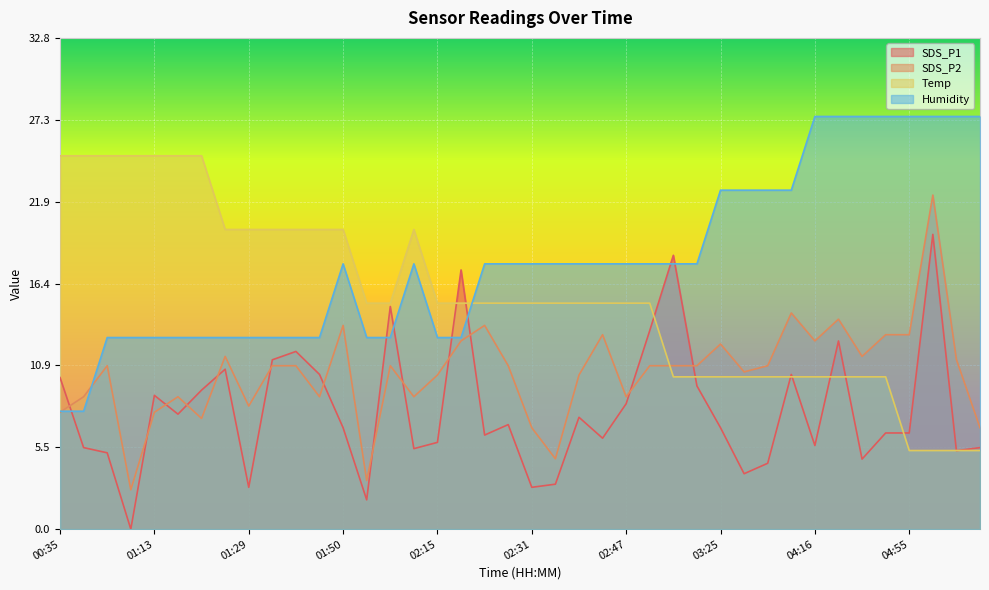

What is the label of the 38th point from the left?

05:03